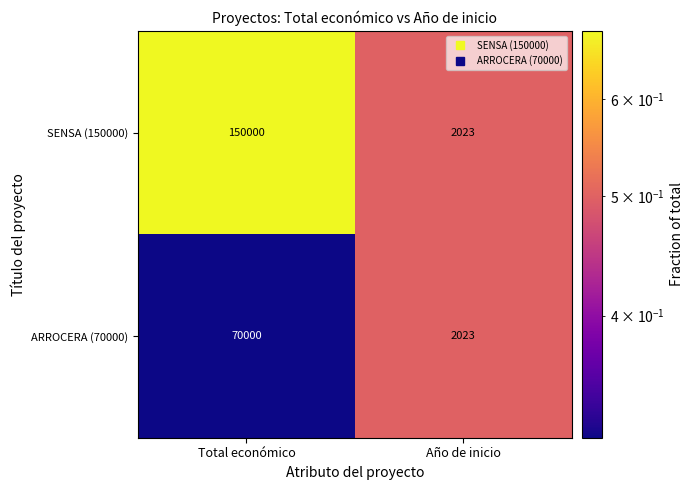

What is the average value of the SENSA (150000) series?

76012